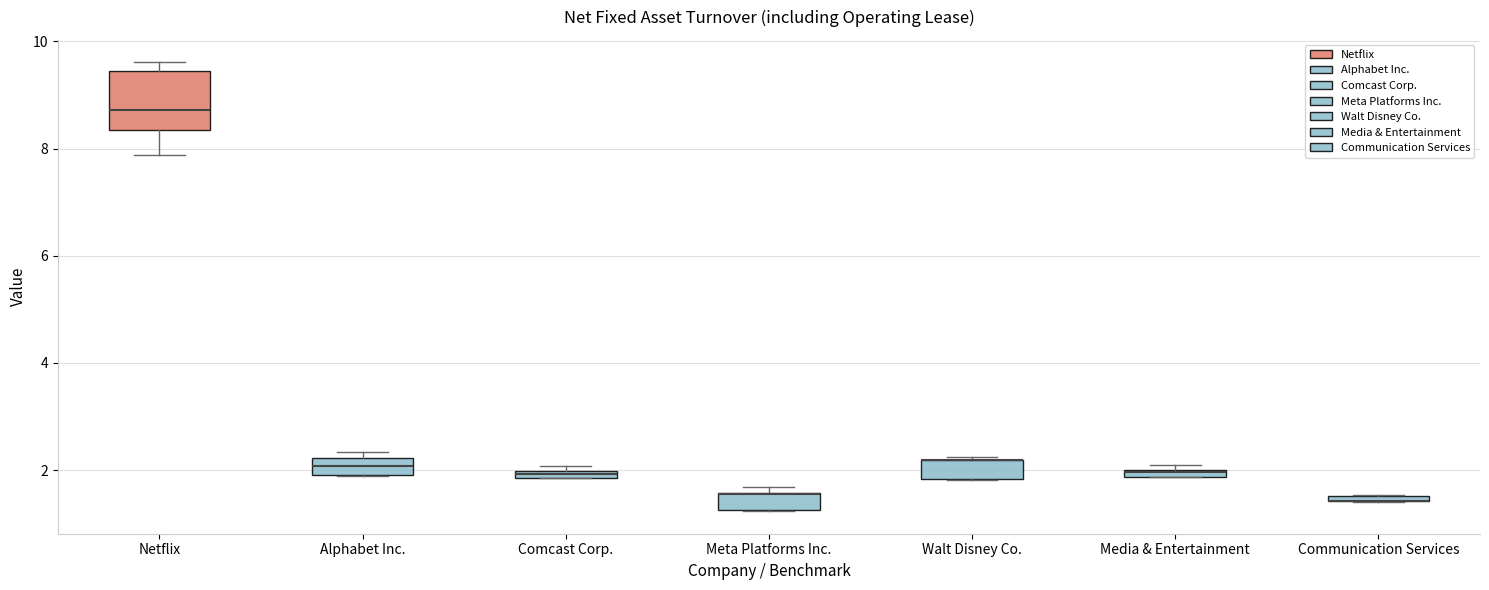

Comparing the boxes themselves (not the whiskers), which one is the tallest?

Netflix